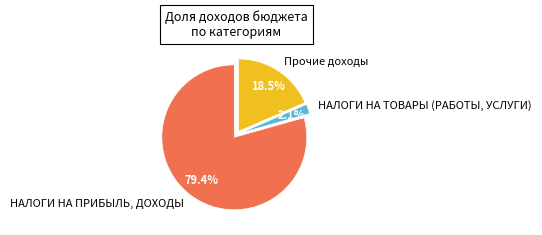

Which category has the biggest portion of the pie?

НАЛОГИ НА ПРИБЫЛЬ, ДОХОДЫ